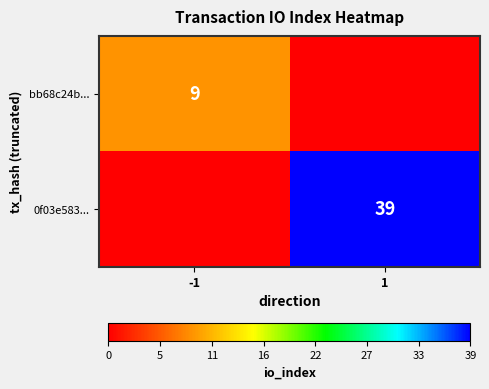

What is the total value across all series at -1?

9